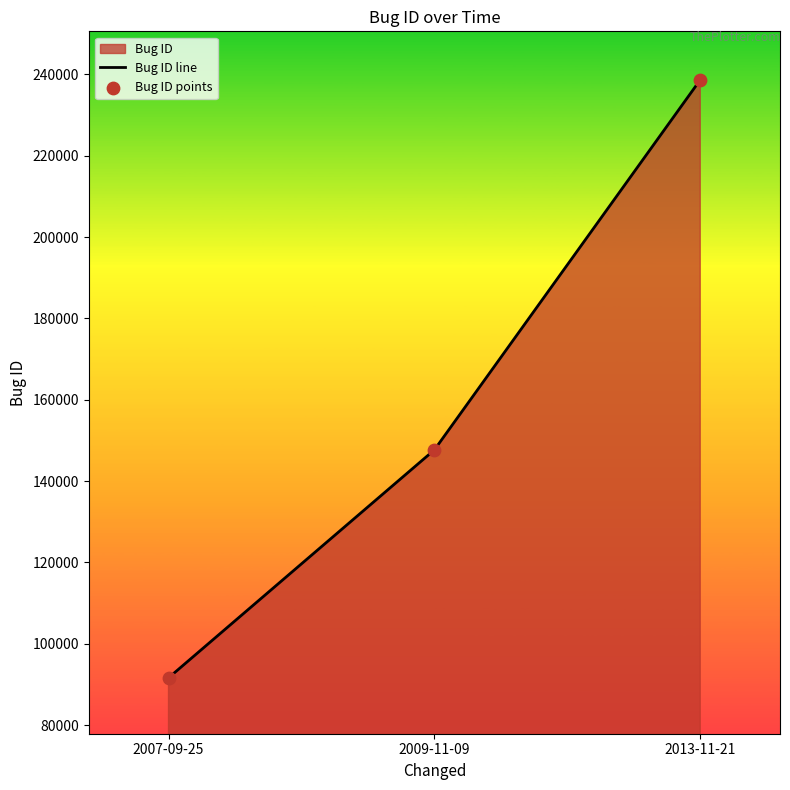

Which series reaches the maximum Y coordinate?

Bug ID line